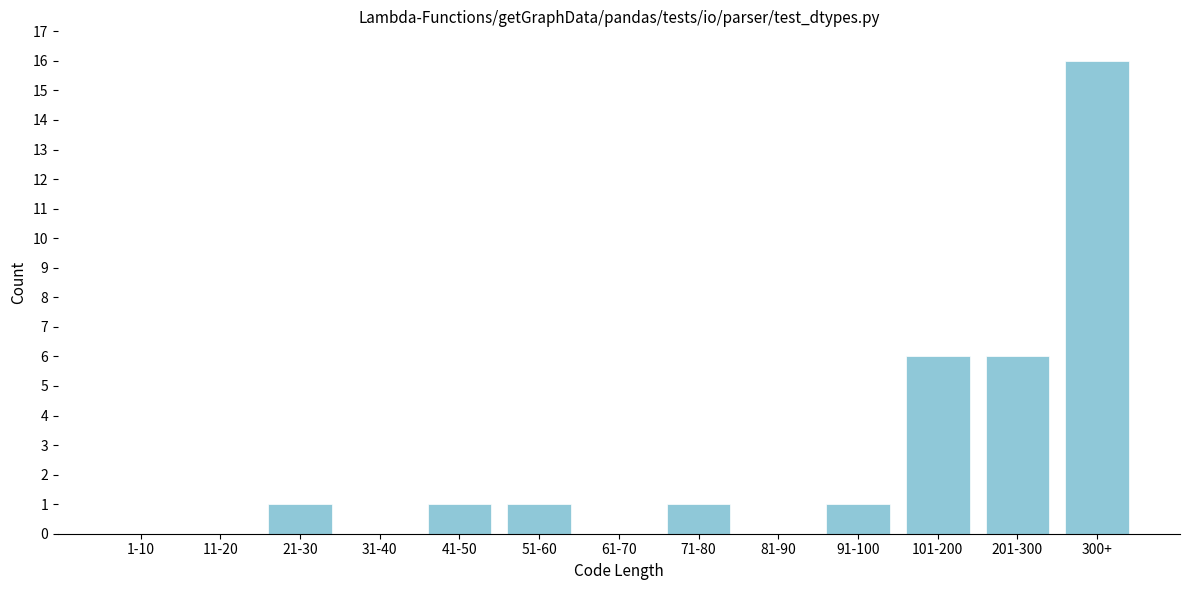

Reading left to right, extract all data points from this chart.

1-10=0	11-20=0	21-30=1	31-40=0	41-50=1	51-60=1	61-70=0	71-80=1	81-90=0	91-100=1	101-200=6	201-300=6	300+=16